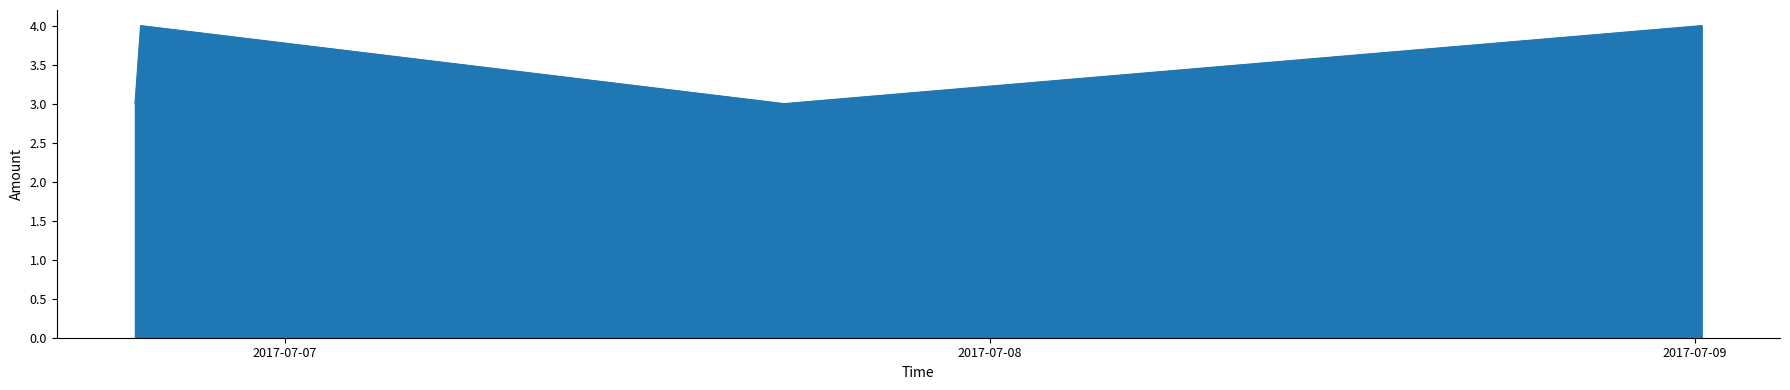

What is the minimum value shown in the chart?

3